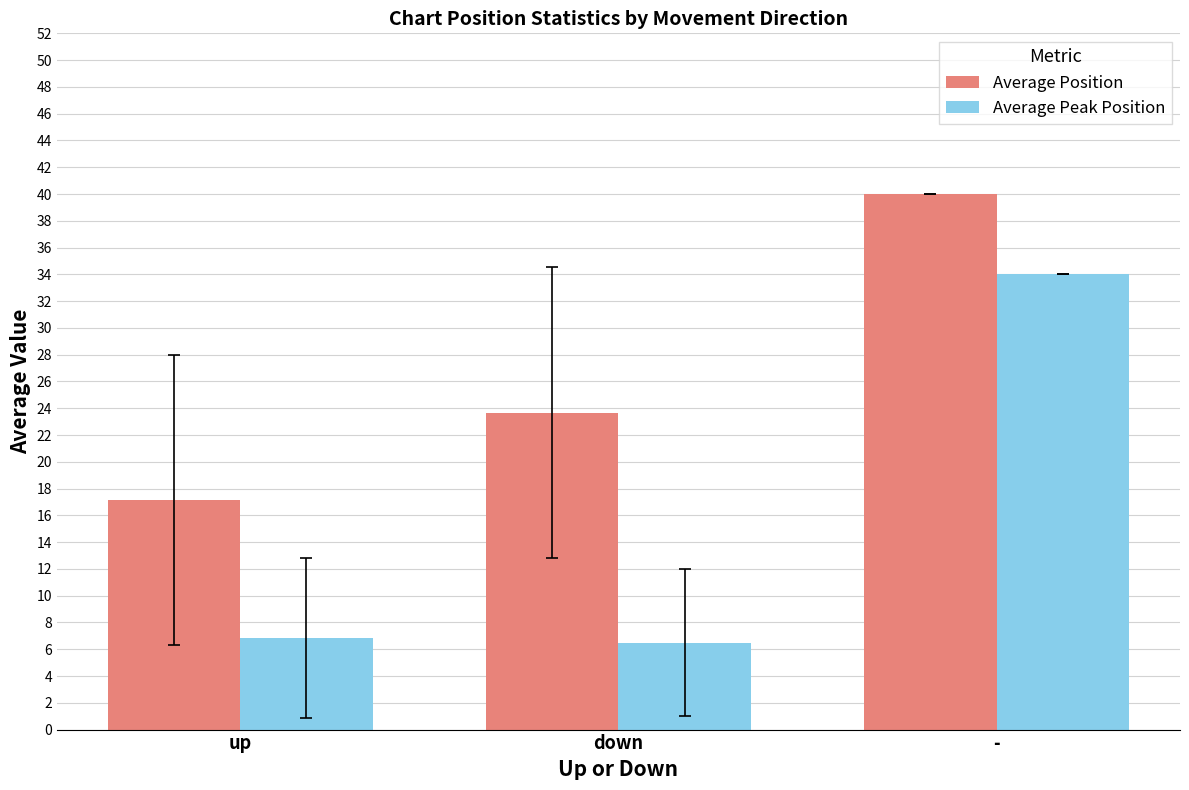

At which label does Average Position reach its minimum?

up